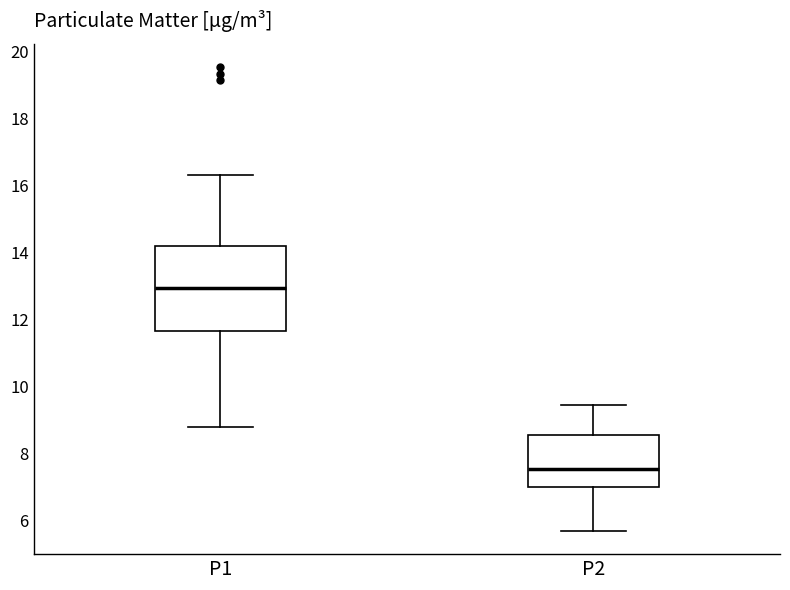

Comparing the boxes themselves (not the whiskers), which one is the tallest?

P1